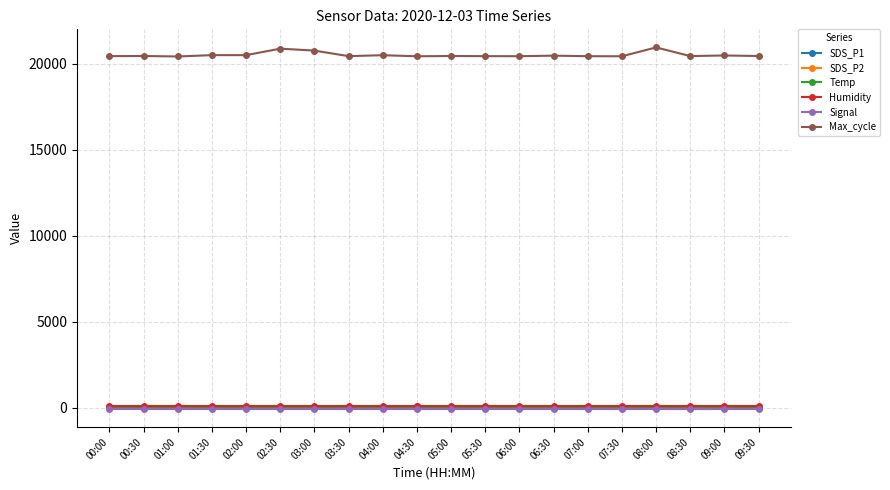

What is the label of the 20th point from the left?

09:30